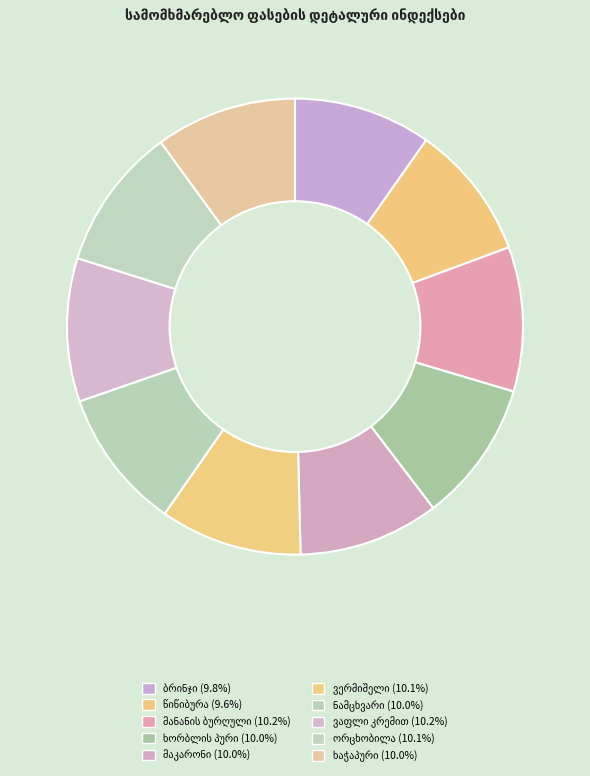

The ვაფლი კრემით slice represents 10% of the pie. True or false?

True